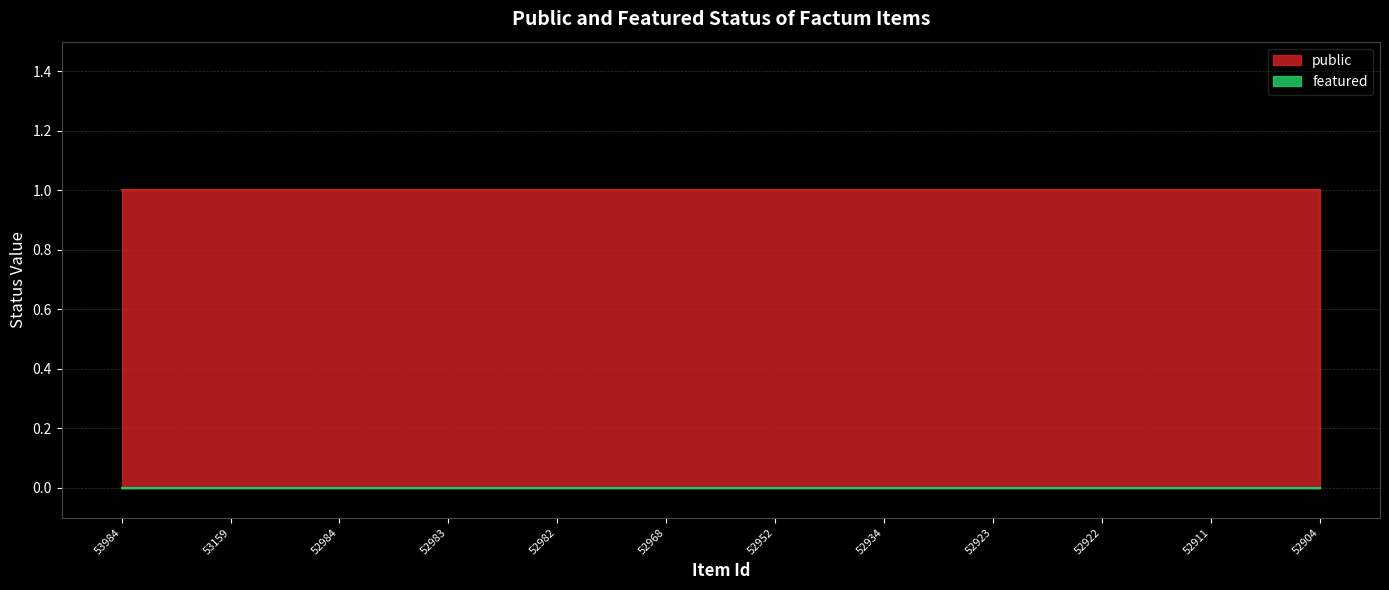

What is the spread (max minus min) of values at 52952?

1